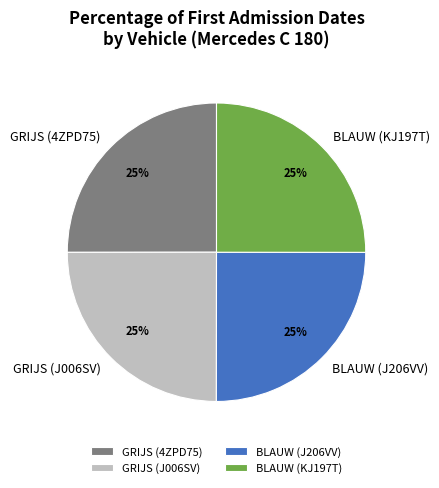

Does GRIJS (J006SV) account for over 50% of the chart?

No